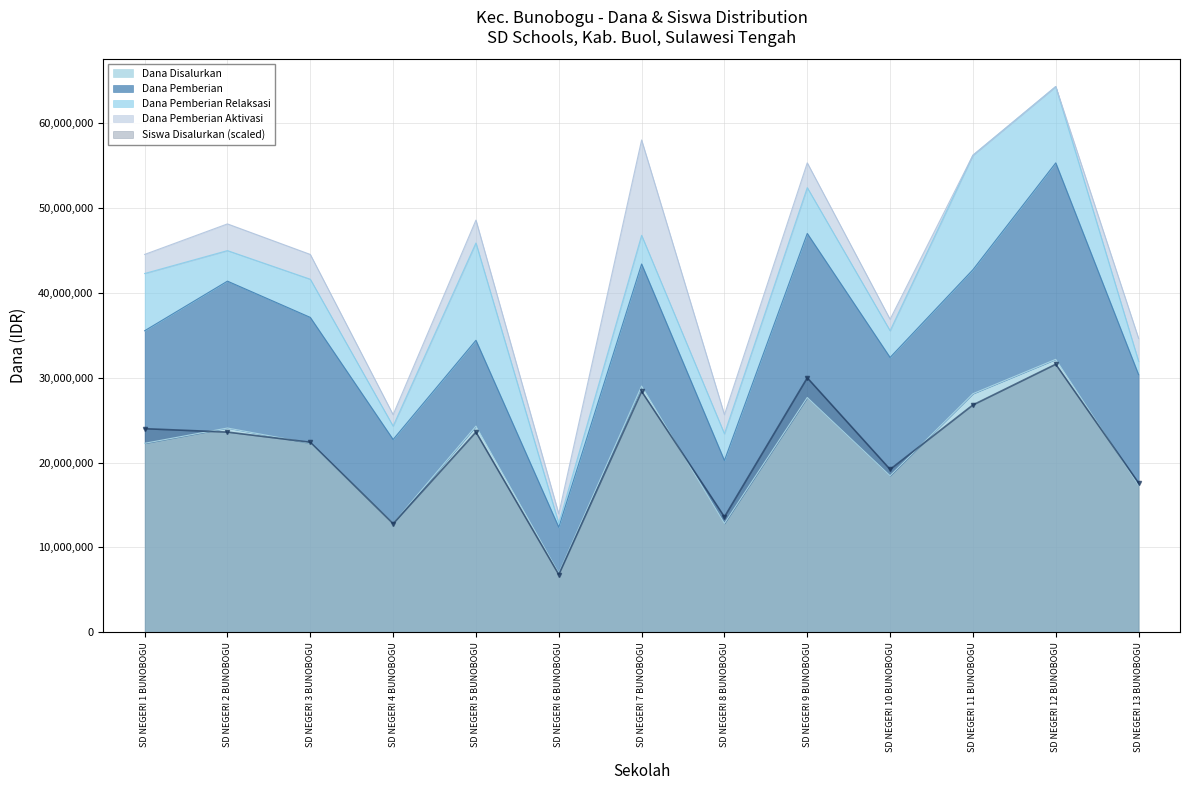

The Dana Pemberian Aktivasi series shows 5129994 at SD NEGERI 2 BUNOBOGU. True or false?

False